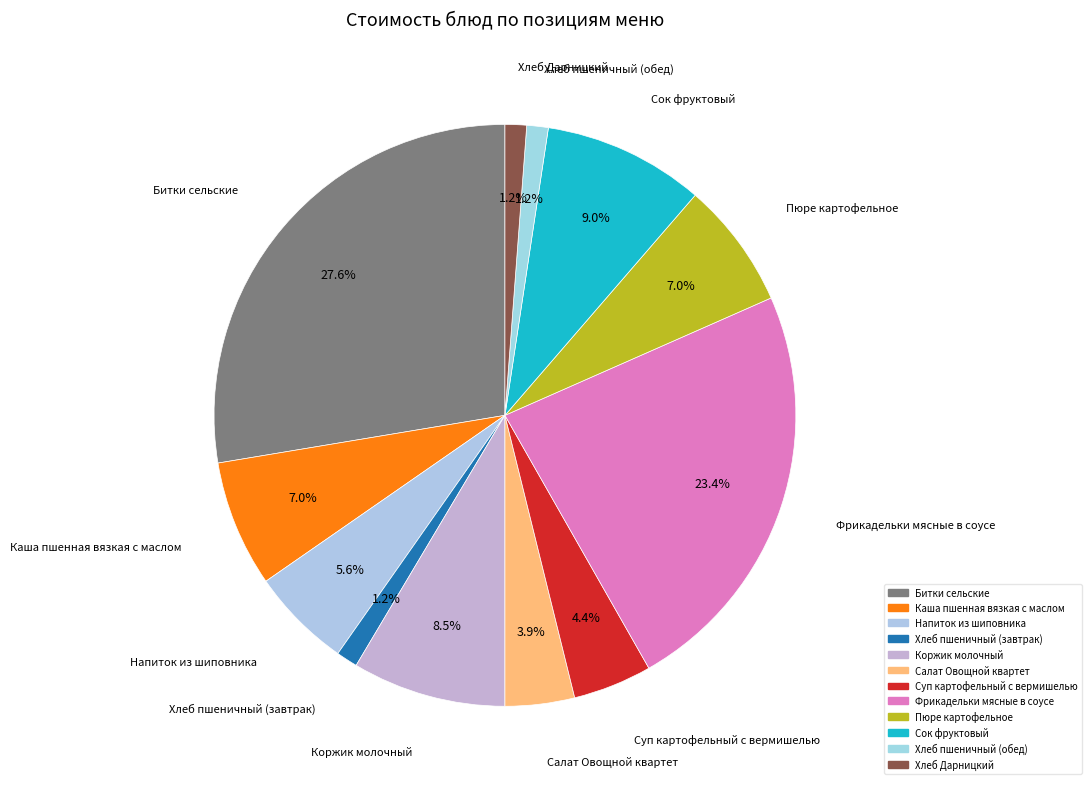

What percentage is the Битки сельские slice, to the nearest percent?

28%